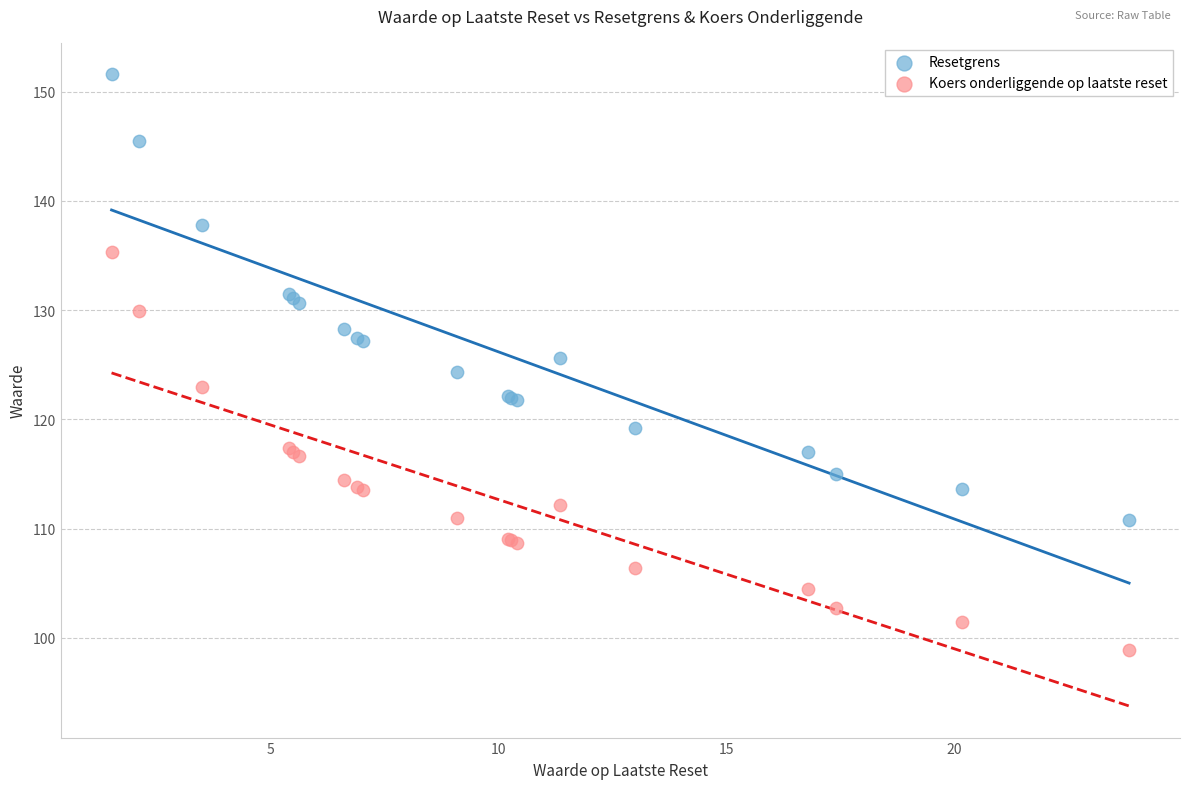

Which series reaches the maximum Y coordinate?

Resetgrens